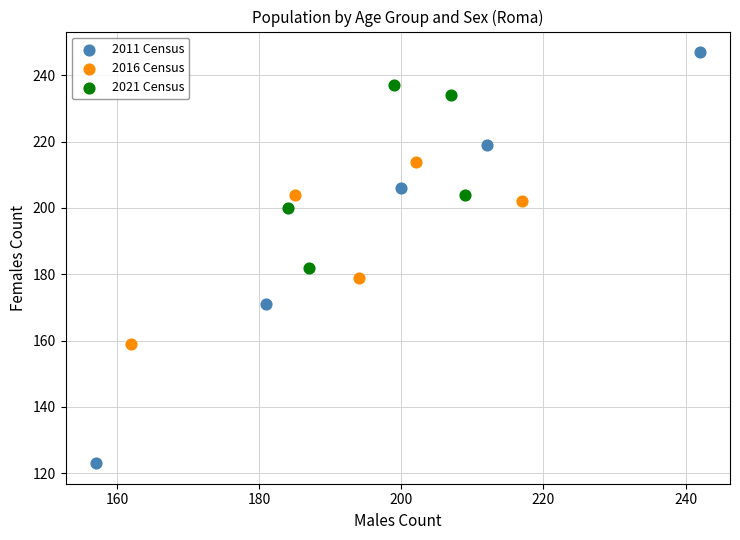

Which series has the largest Y range (max minus min)?

2011 Census